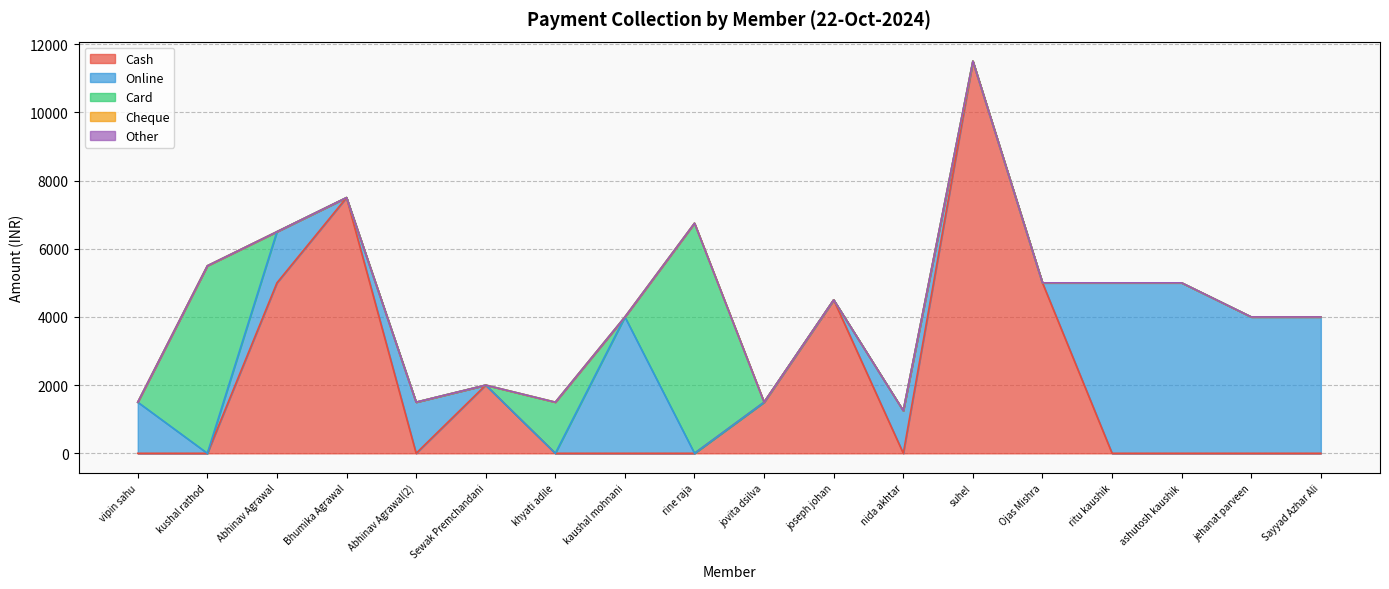

The value of Cheque at Sewak Premchandani is 0. True or false?

True